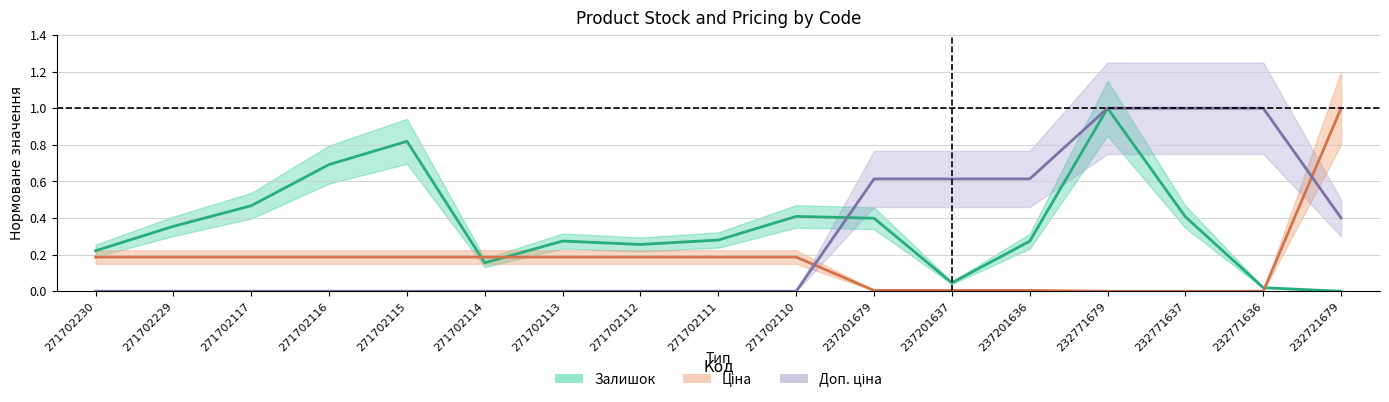

At which category does the chart reach its minimum across all series?

232721679